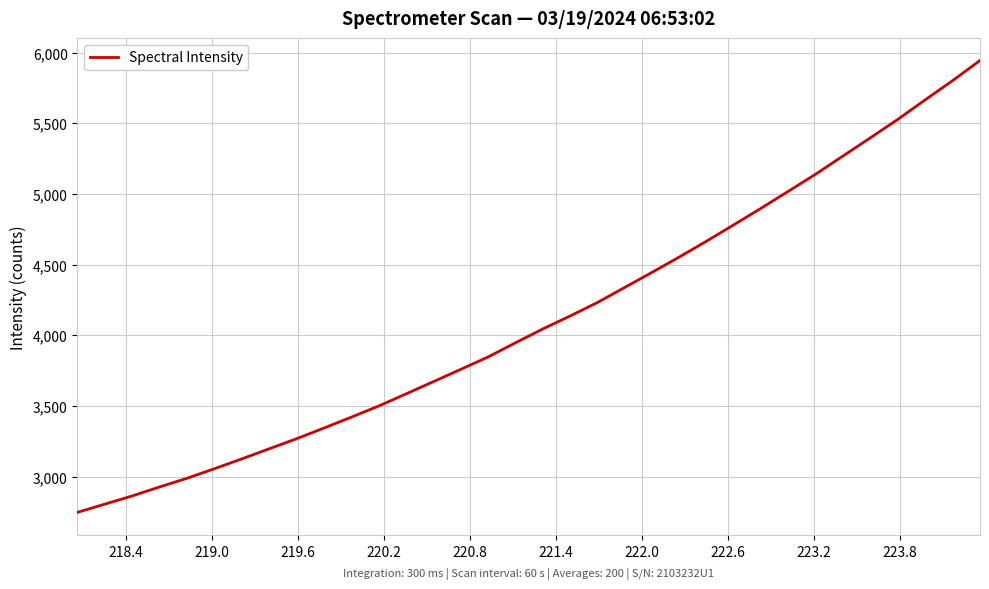

What is the greatest value displayed?

5943.5